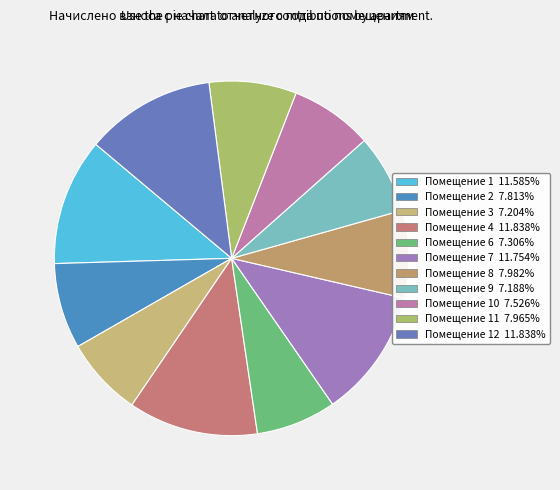

To the nearest percent, what is the difference between the largest and smallest slice percentages?

5%